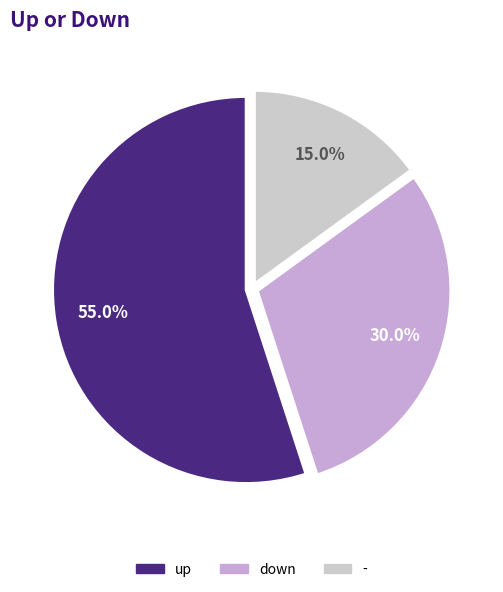

To the nearest percent, what portion does - represent?

15%